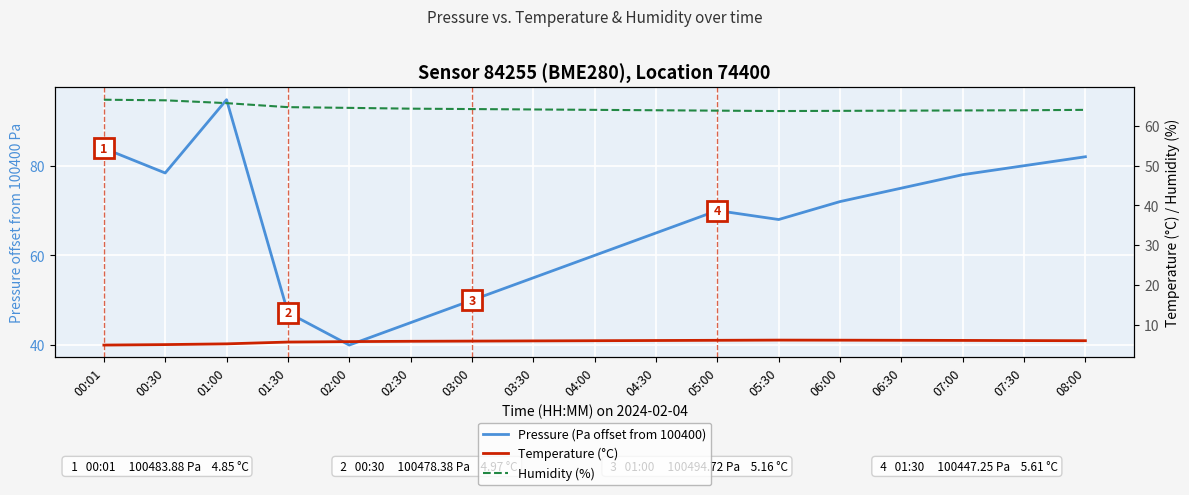

How many interior local peaks does the Temperature (°C) series have?

1